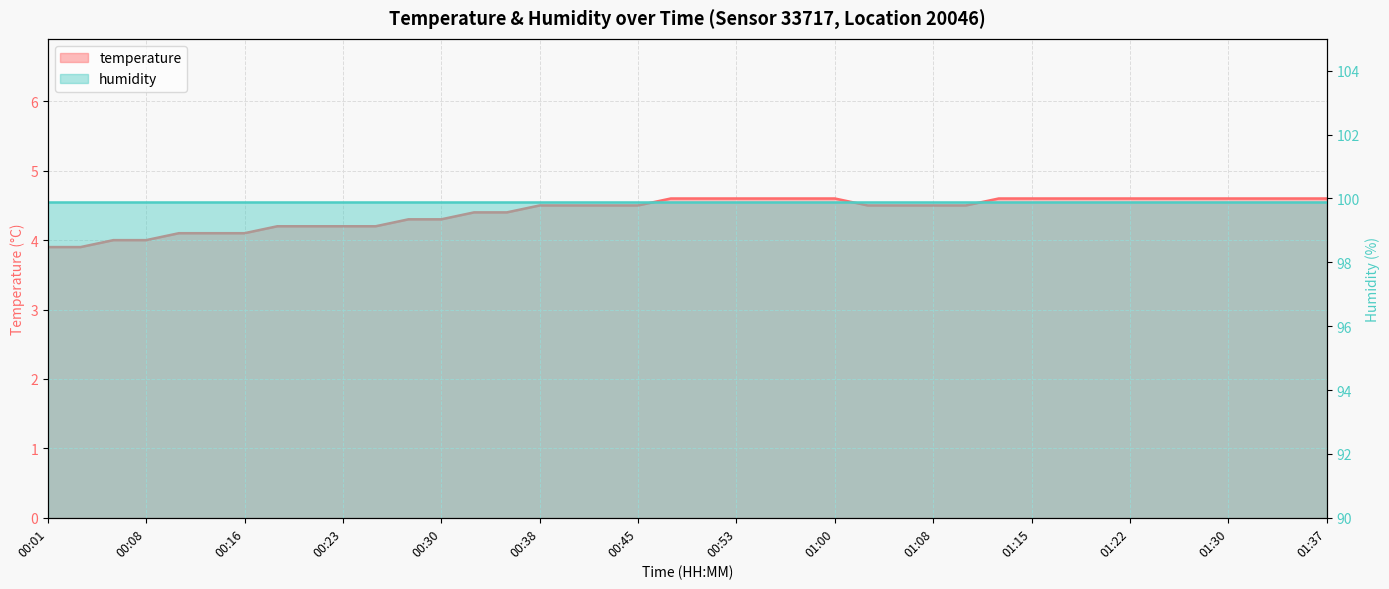

What is the smallest value displayed?

3.9